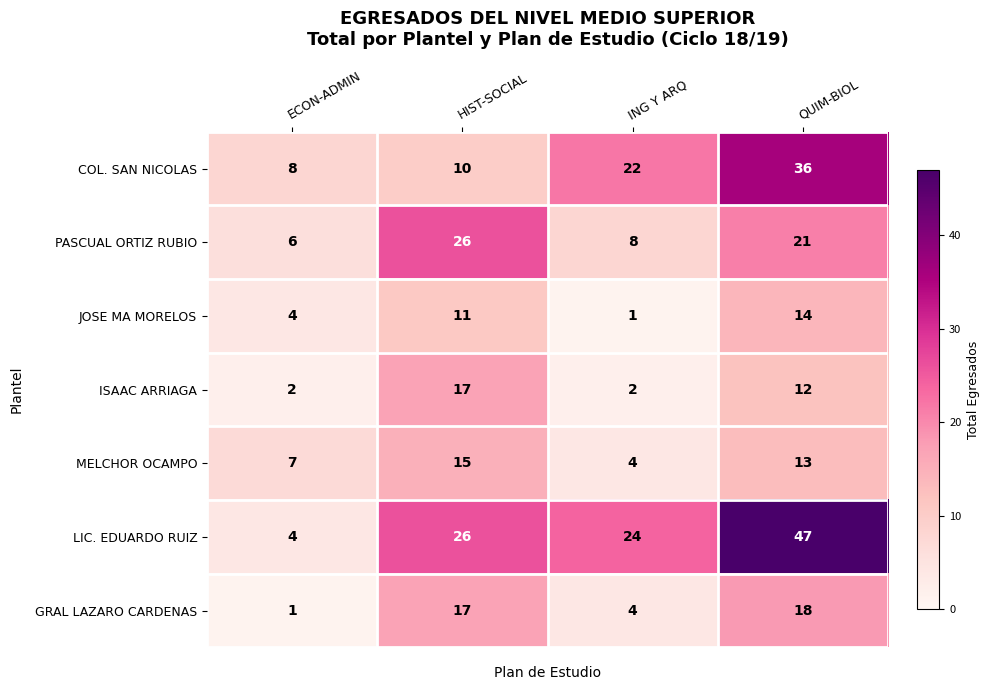

Is it true that GRAL LAZARO CARDENAS equals 7 at ING Y ARQ?

False